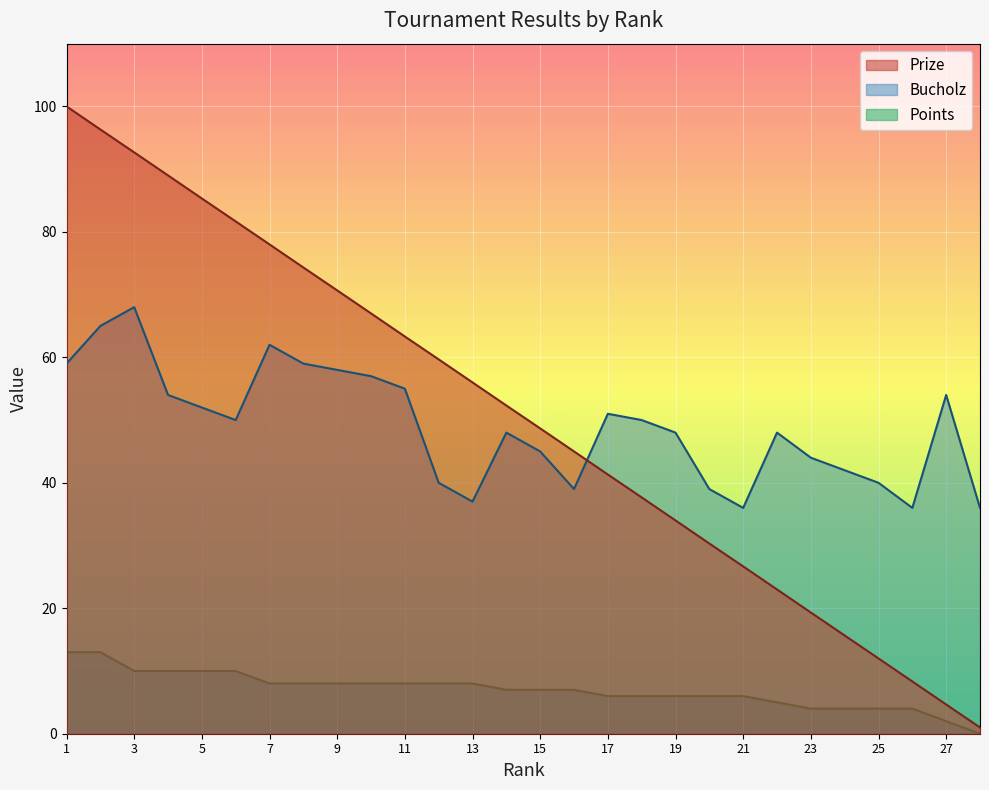

How many values in the Bucholz series are below 50?

14